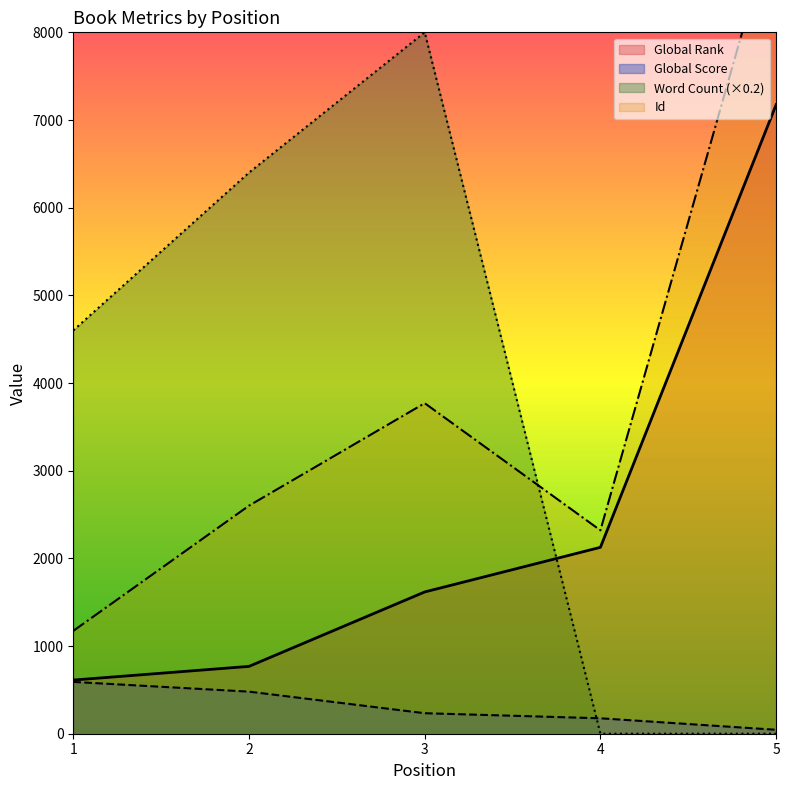

What are all the series names shown in the legend?

Global Rank, Global Score, Word Count, Id